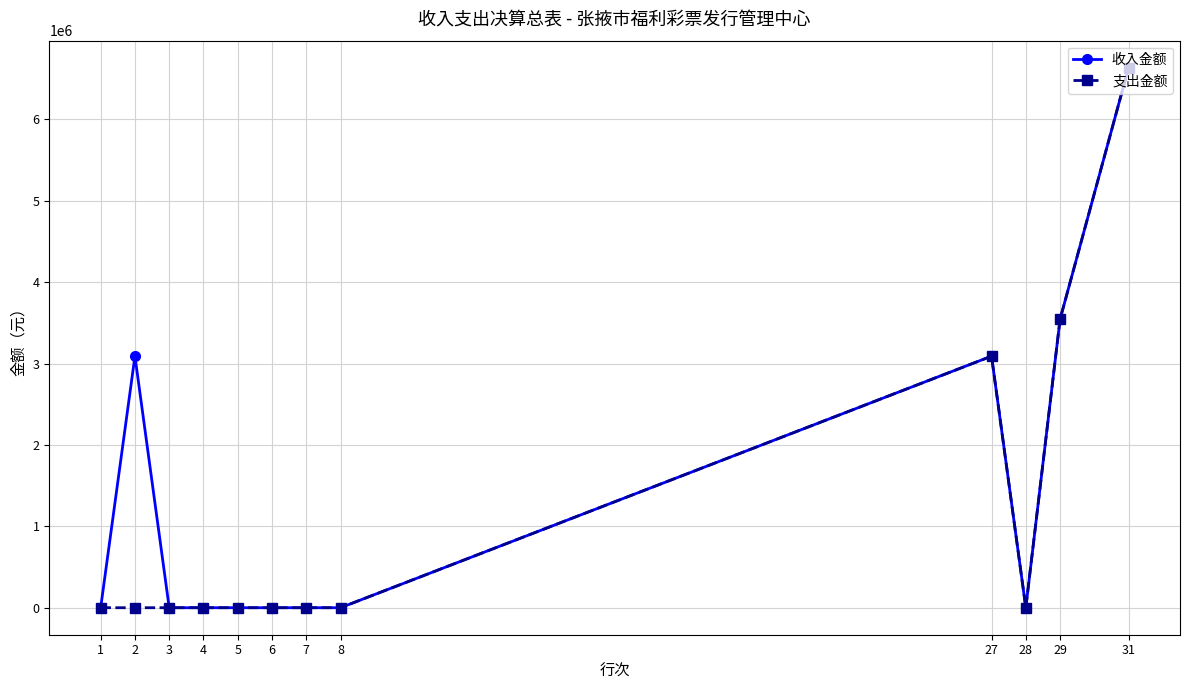

At how many categories does at least one series exceed 269161?

4